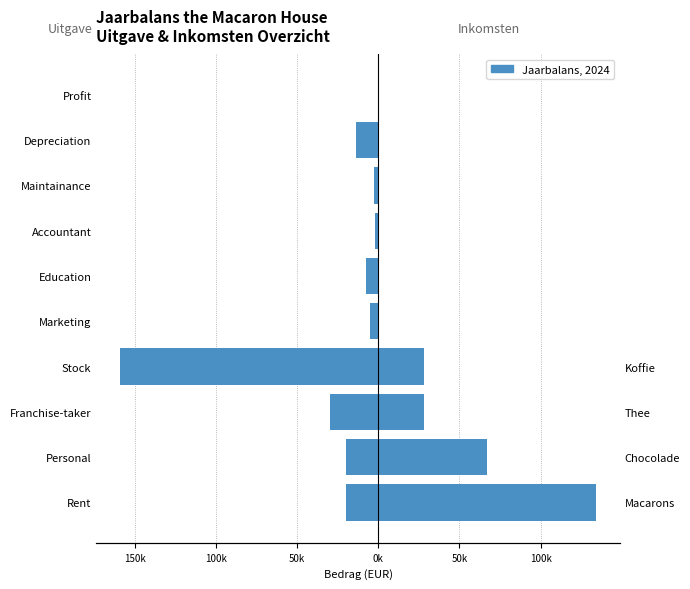

Between Rent and Marketing, which is larger?

Marketing